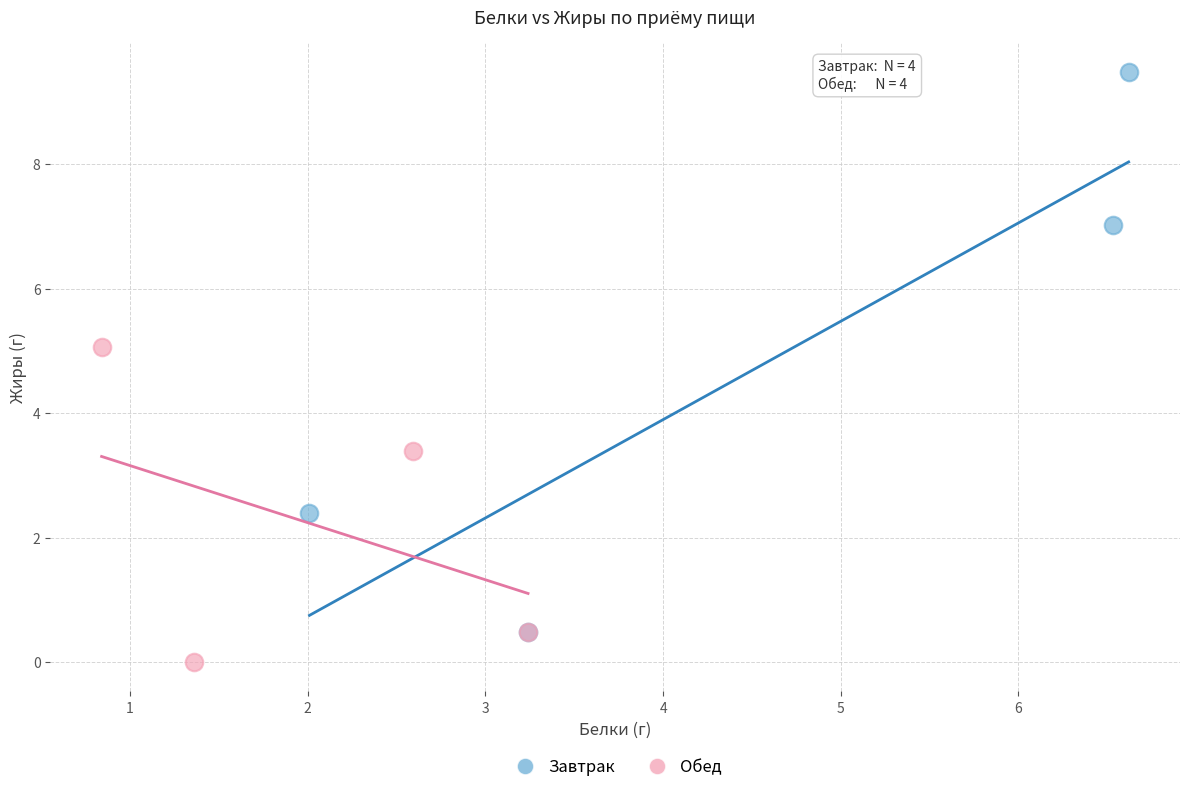

Which series reaches the maximum Y coordinate?

Завтрак